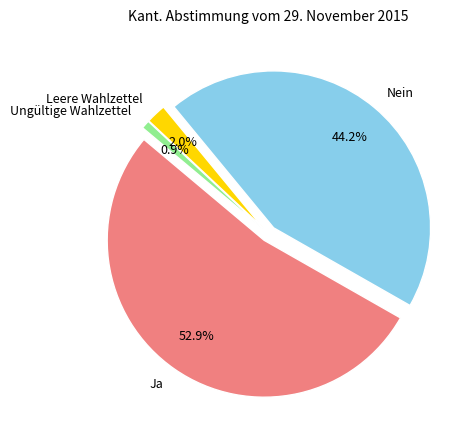

To the nearest percent, what is the difference between the Nein and Ungültige Wahlzettel slice percentages?

43%